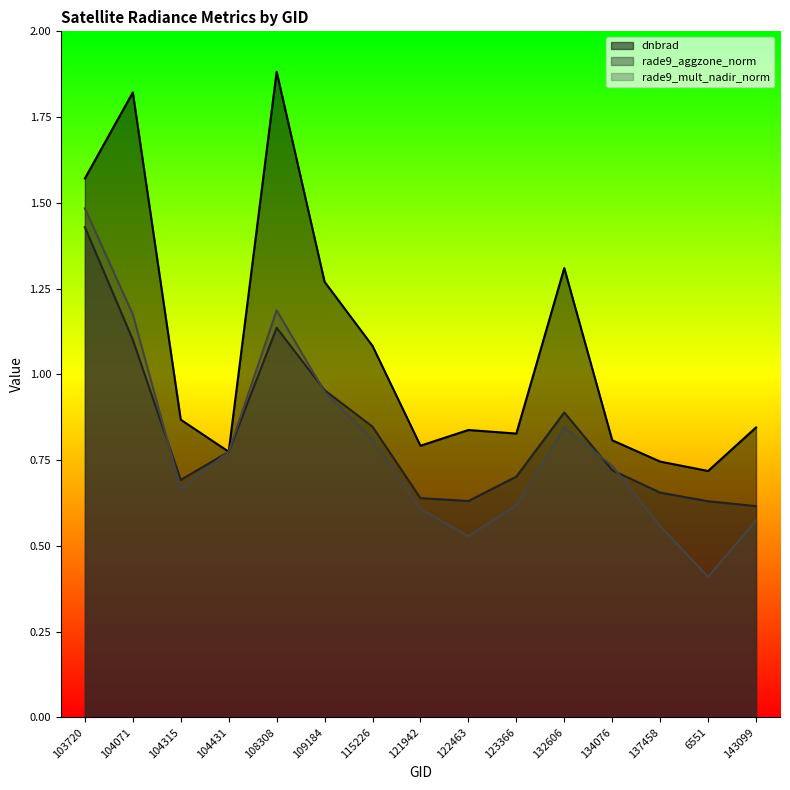

What are all the series names shown in the legend?

dnbrad, rade9_aggzone_norm, rade9_mult_nadir_norm